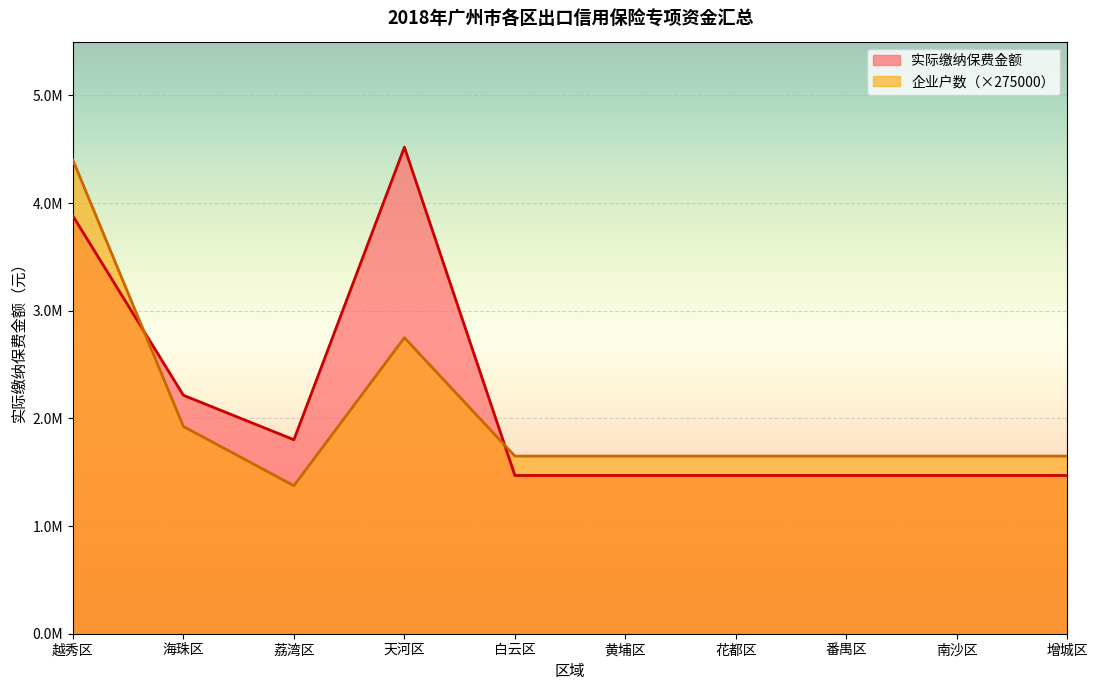

Where is 企业户数 nearest to the value 8?

海珠区